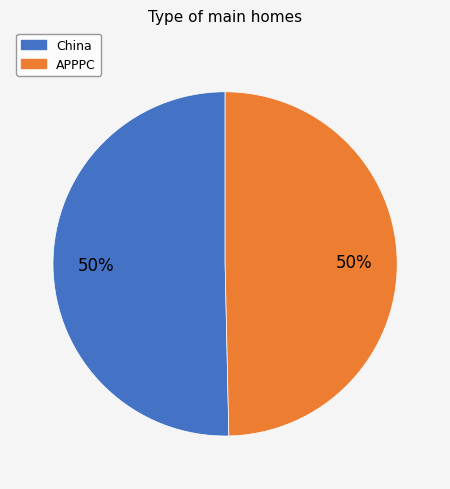

To the nearest percent, what is the combined percentage of APPPC and China?

100%